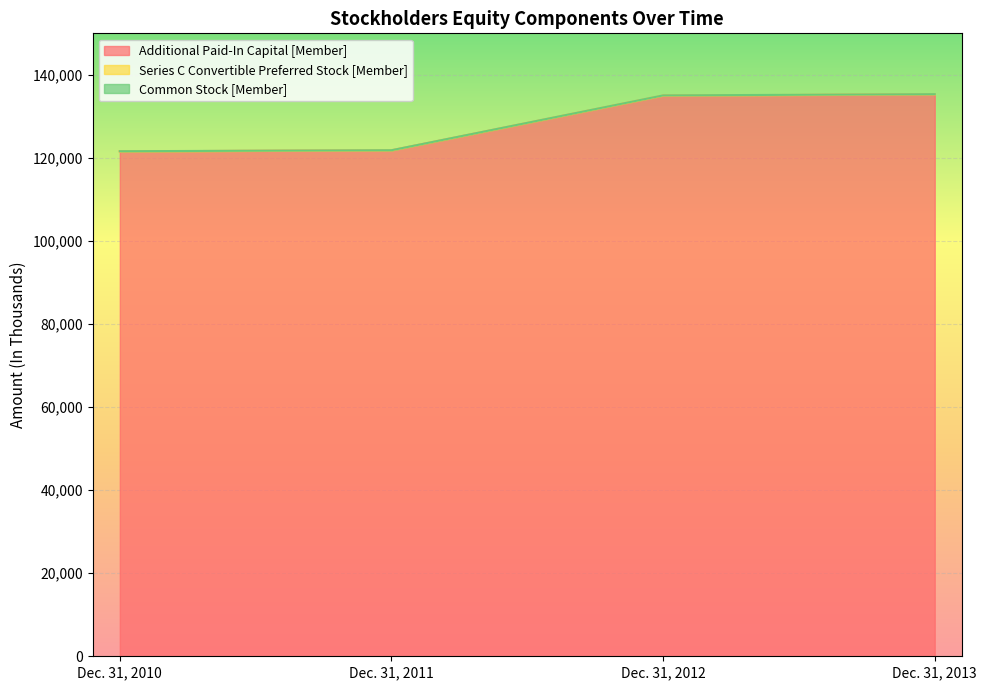

Does the chart display data point markers on the line(s)?

No